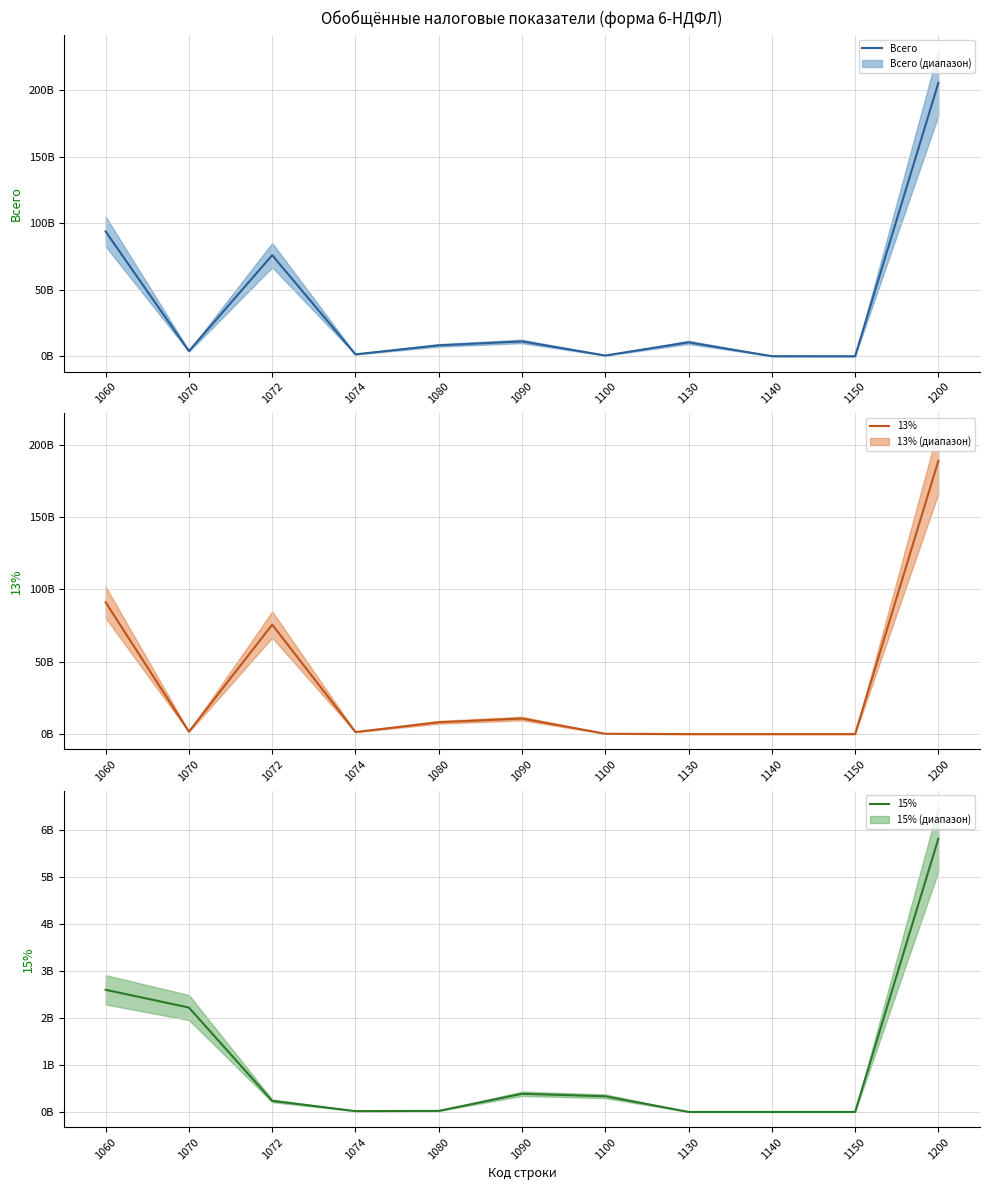

The Всего series shows 13717117741 at 1130. True or false?

False